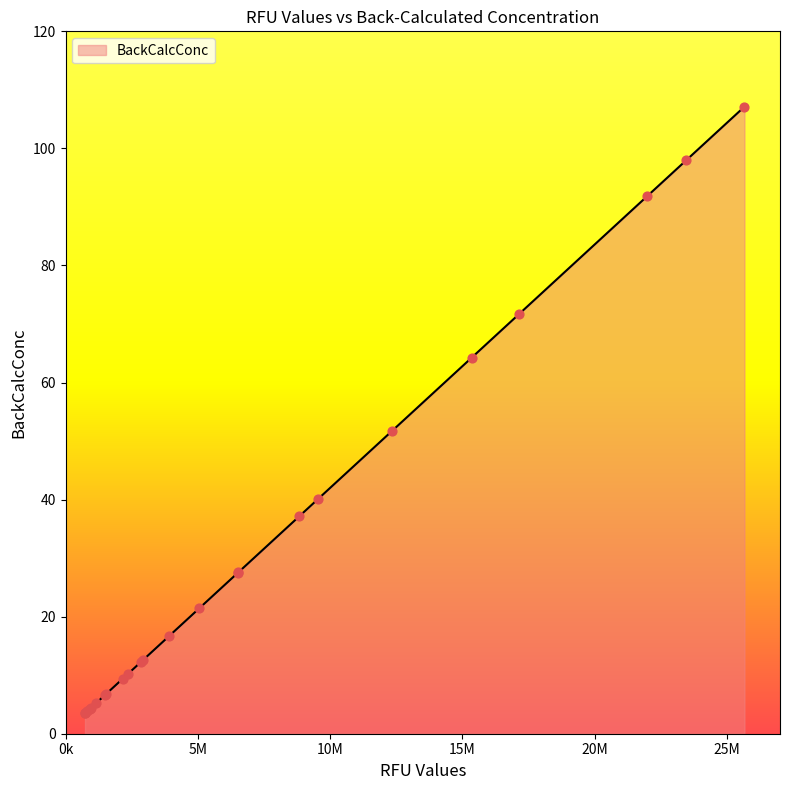

What is the maximum value shown in the chart?

107.1